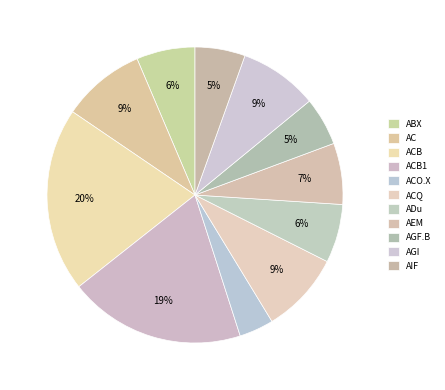

Is there any slice that represents more than half of the pie?

No